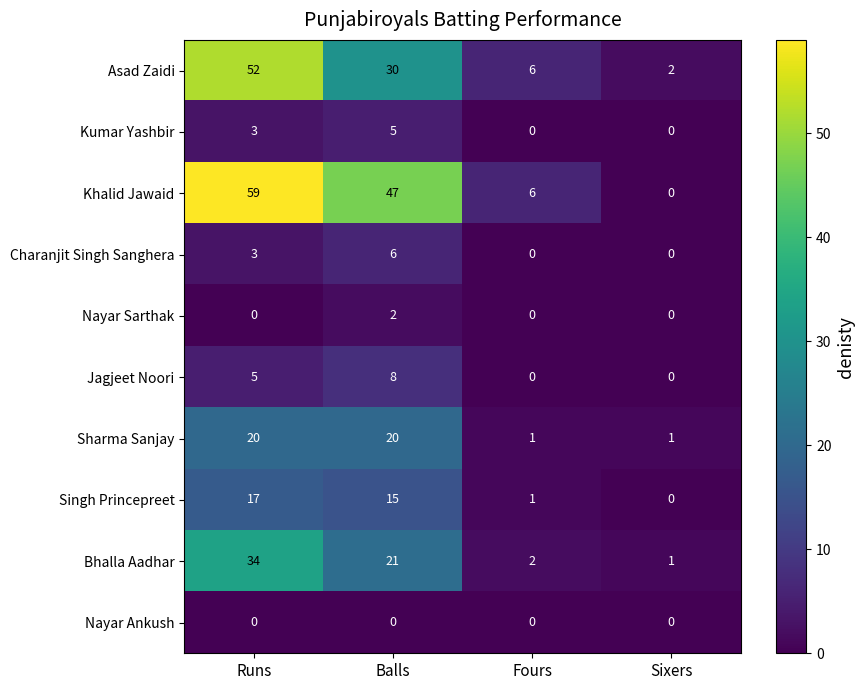

What is the total value across all series at Runs?

193